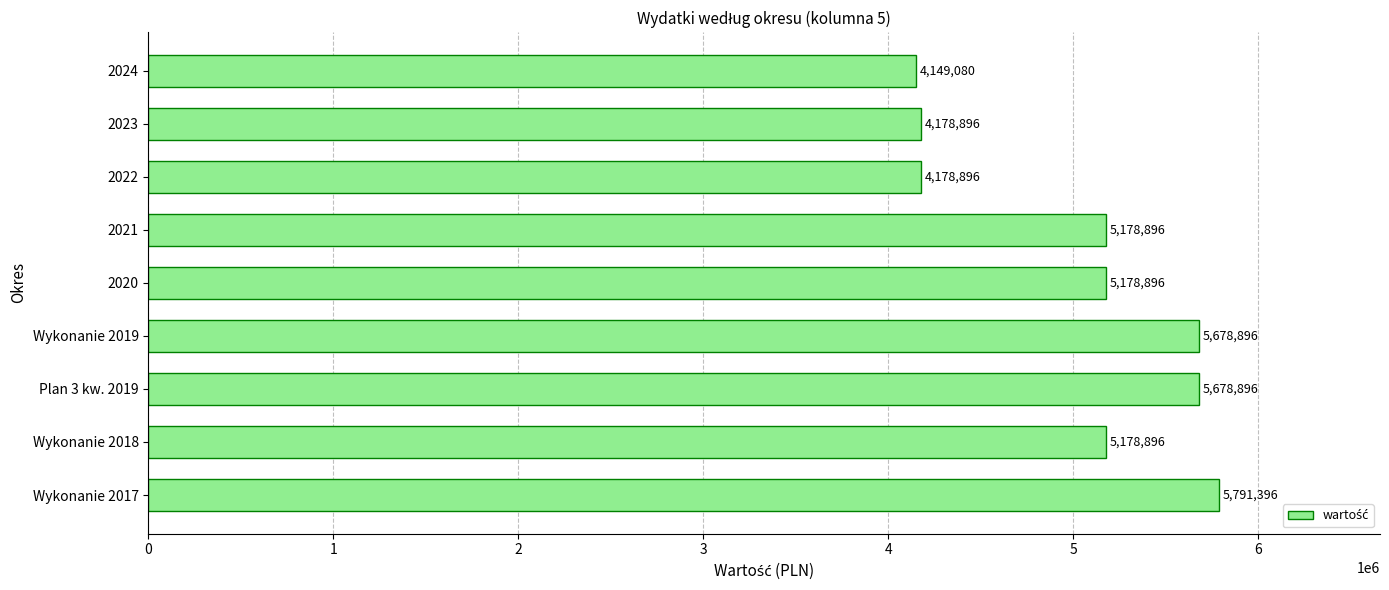

The value at Plan 3 kw. 2019 is 10164966. True or false?

False